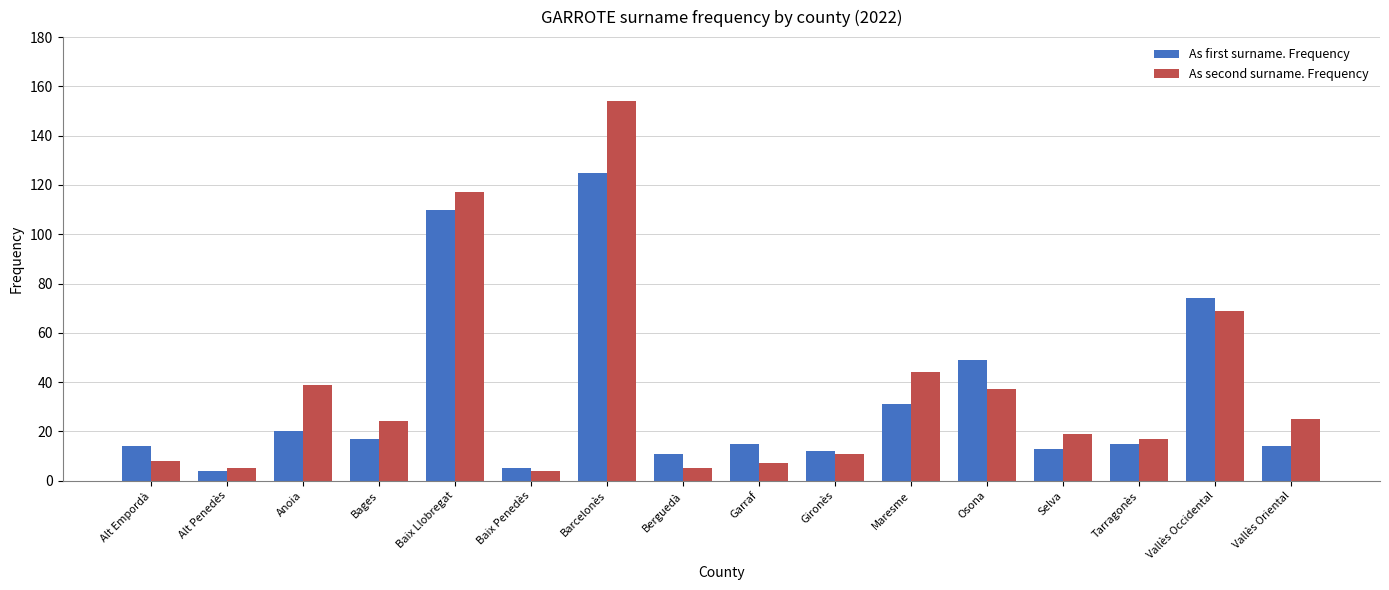

What is the difference between the second highest and second lowest values in the As second surname. Frequency series?

112